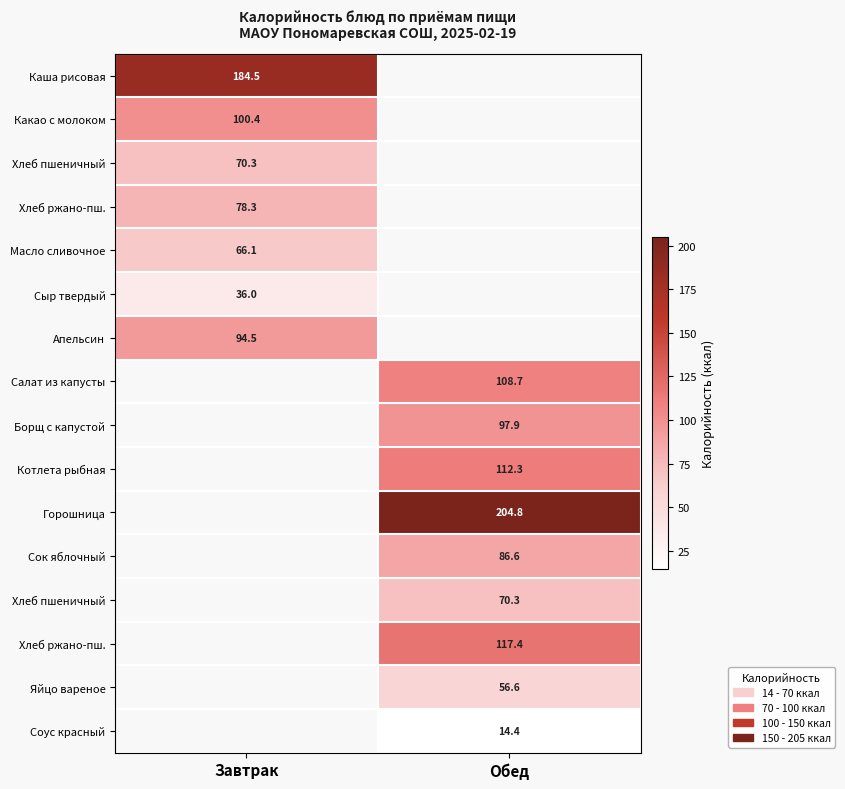

What is the maximum value shown in the chart?

204.8